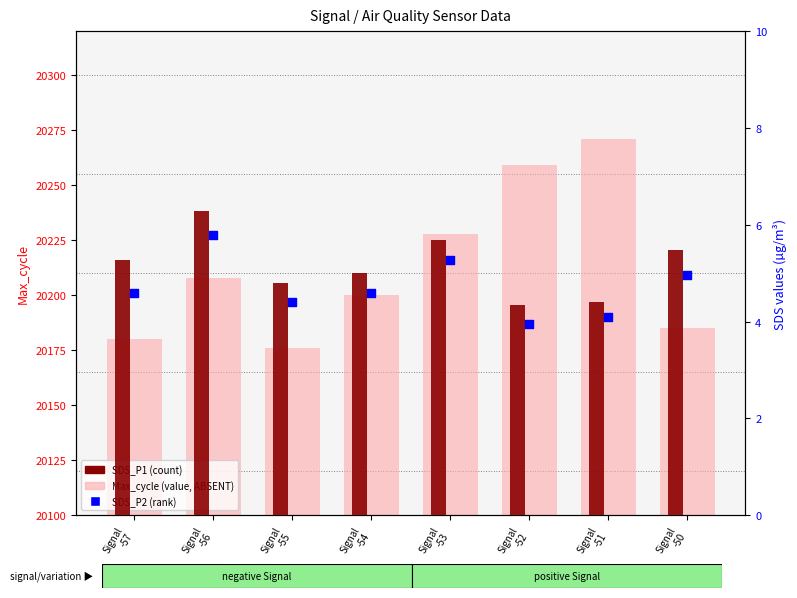

Is the value of Max_cycle at Signal
-52 greater than the value of SDS_P2 at Signal
-57?

Yes